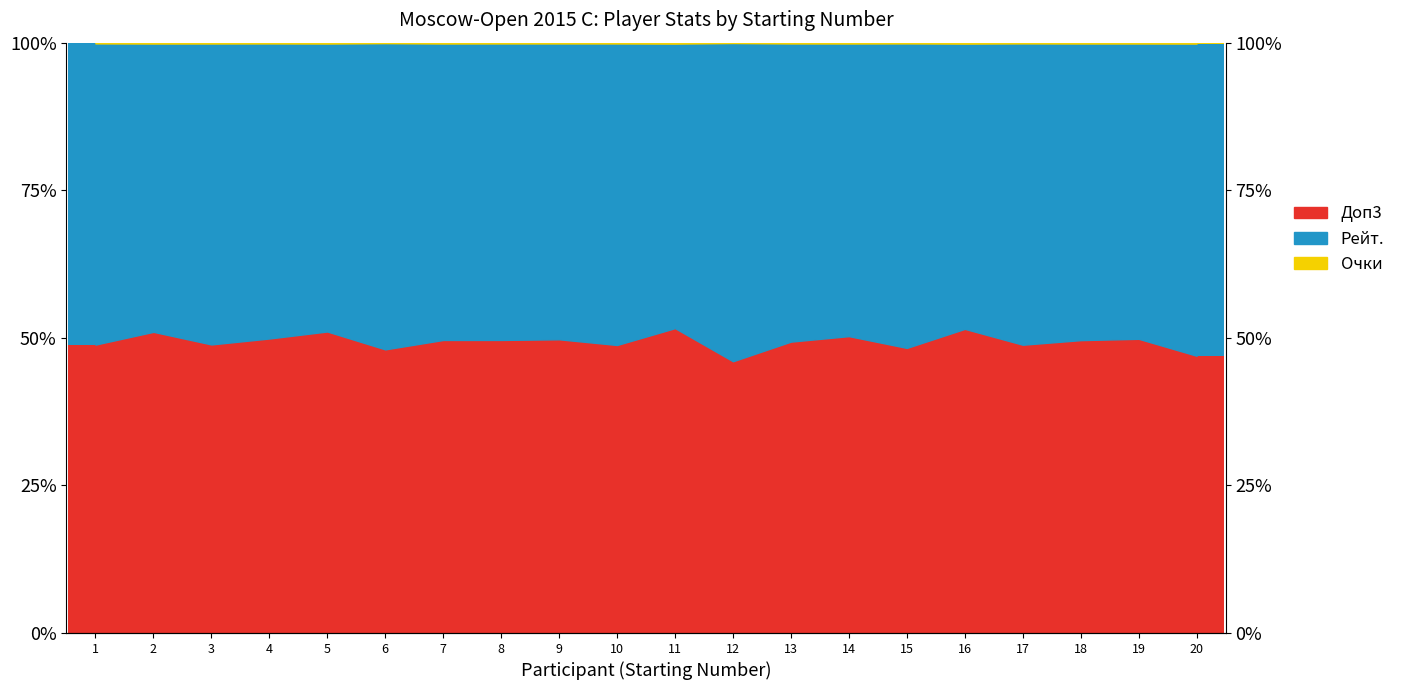

Which series changed the most between 7 and 19?

Рейт.